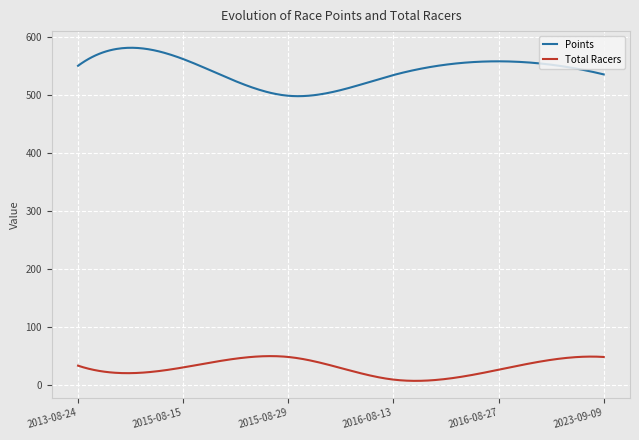

Rank the series by their maximum value, from highest to lowest.

Points, Total Racers